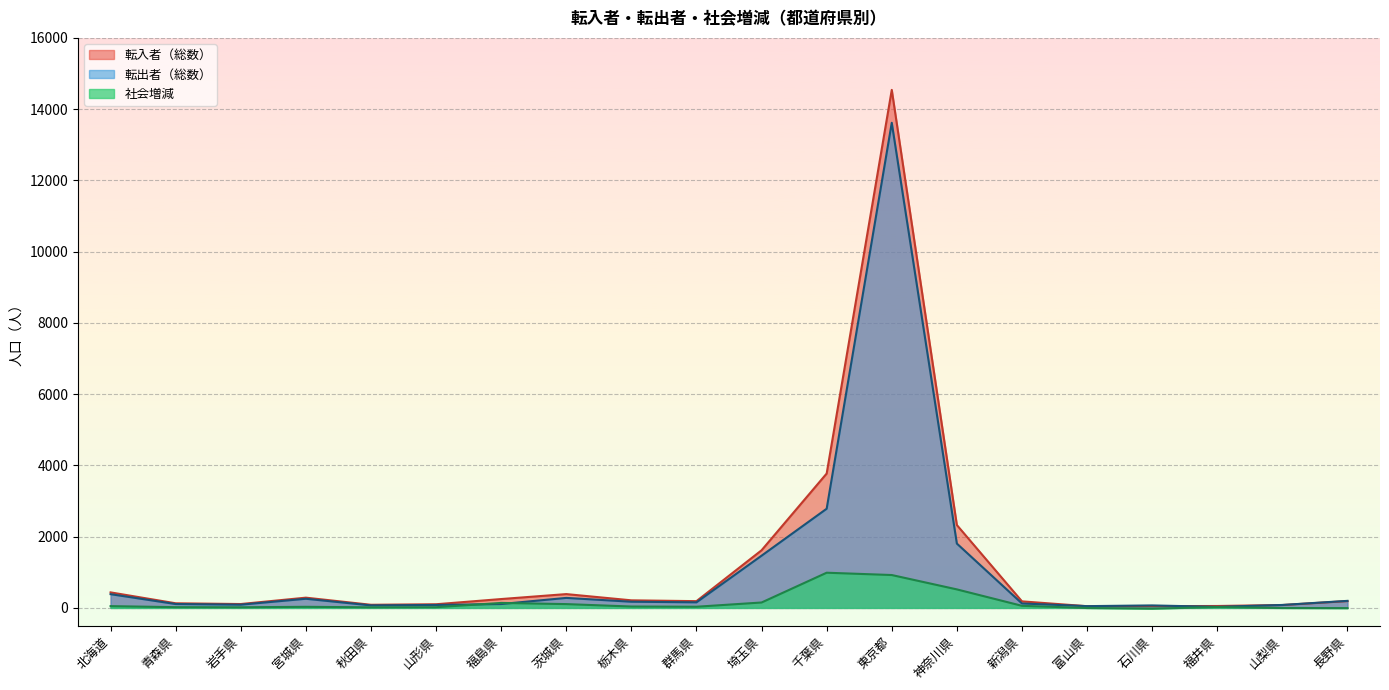

Which series has the largest total across all categories?

転入者（総数）